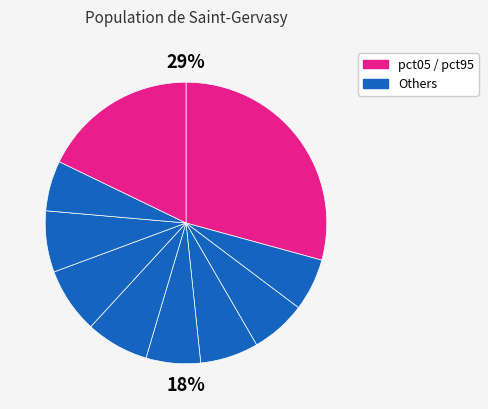

What portion of the pie excludes pct05?

70.7%